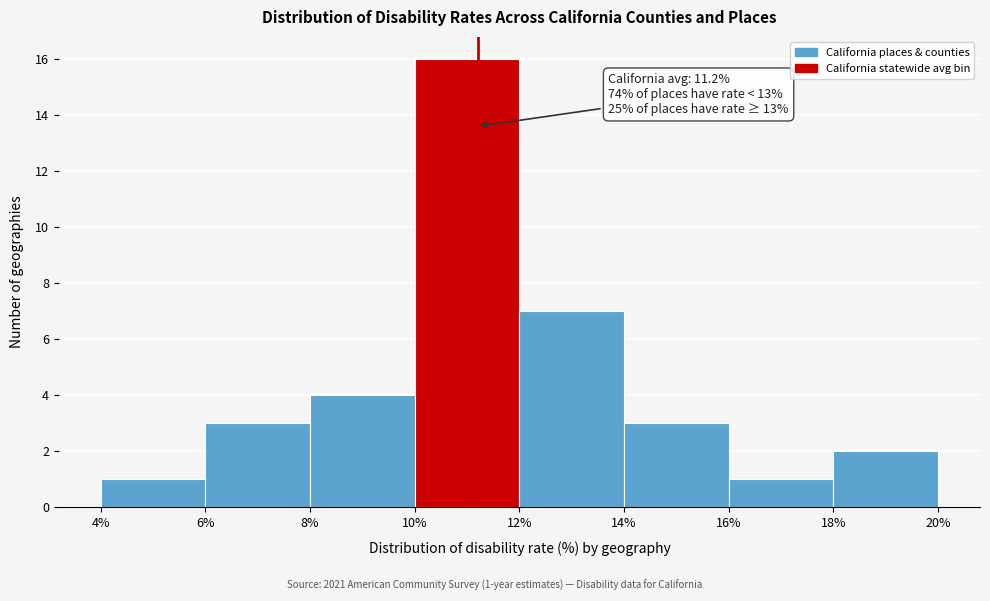

Which range on the x-axis has the tallest bar?

10% to 12%